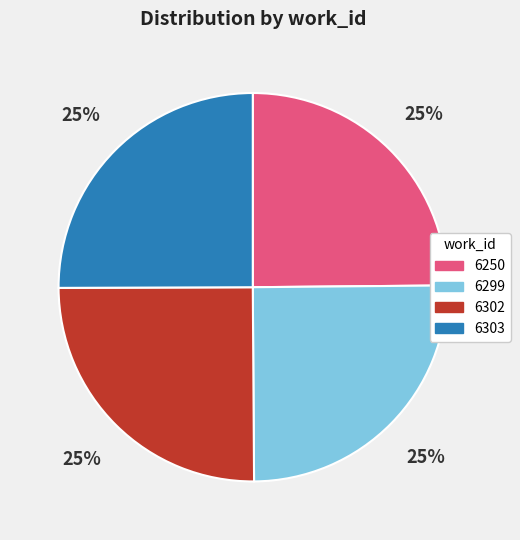

What is the ratio of the value at 6250 to the value at 6299?

1.0